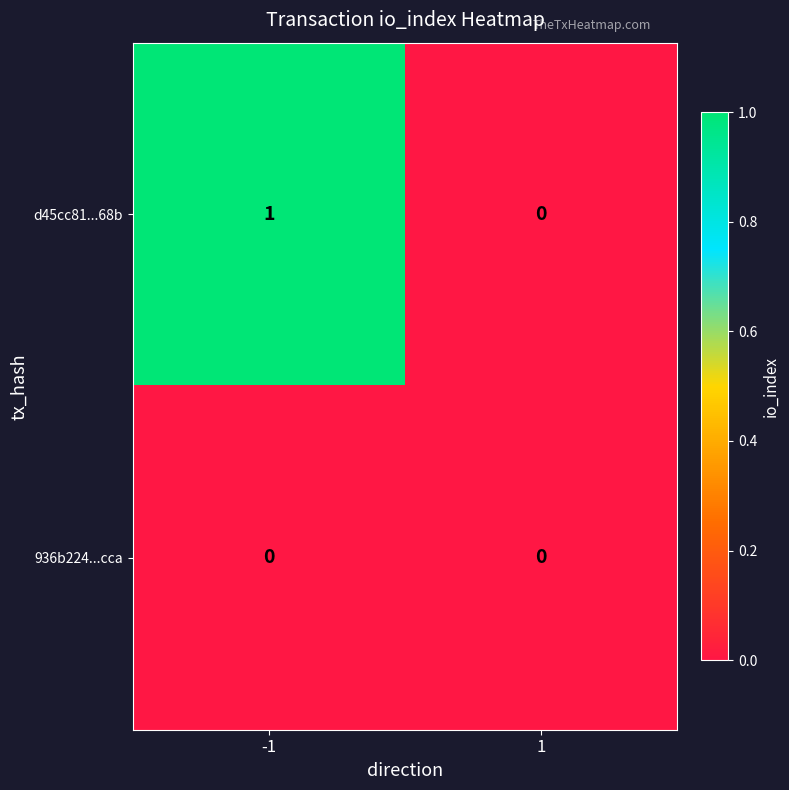

How many distinct data groups are displayed?

2